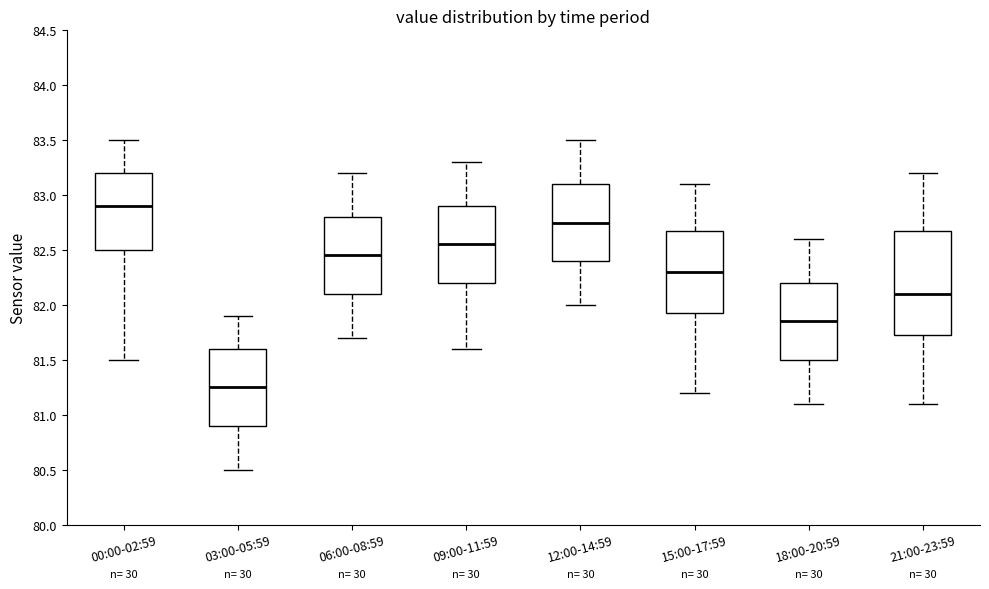

Reading left to right, transcribe this box plot: for each box, give where its median line is, the range the box spans, and where its two whiskers end, as read against the y-axis. The values are not printed on the chart, so give them approximately, as read against the axis.

00:00-02:59: median 82.90, box 82.50 to 83.20, whiskers 81.50 to 83.50
03:00-05:59: median 81.25, box 80.90 to 81.60, whiskers 80.50 to 81.90
06:00-08:59: median 82.45, box 82.10 to 82.80, whiskers 81.70 to 83.20
09:00-11:59: median 82.55, box 82.20 to 82.90, whiskers 81.60 to 83.30
12:00-14:59: median 82.75, box 82.40 to 83.10, whiskers 82.00 to 83.50
15:00-17:59: median 82.30, box 81.95 to 82.70, whiskers 81.20 to 83.10
18:00-20:59: median 81.85, box 81.50 to 82.20, whiskers 81.10 to 82.60
21:00-23:59: median 82.10, box 81.75 to 82.70, whiskers 81.10 to 83.20